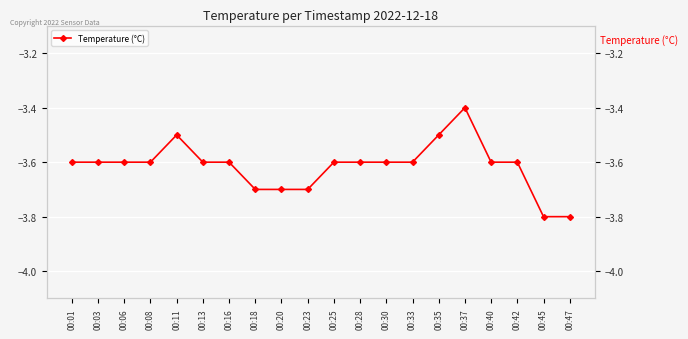

What is the value of the 10th point from the left?

-3.7